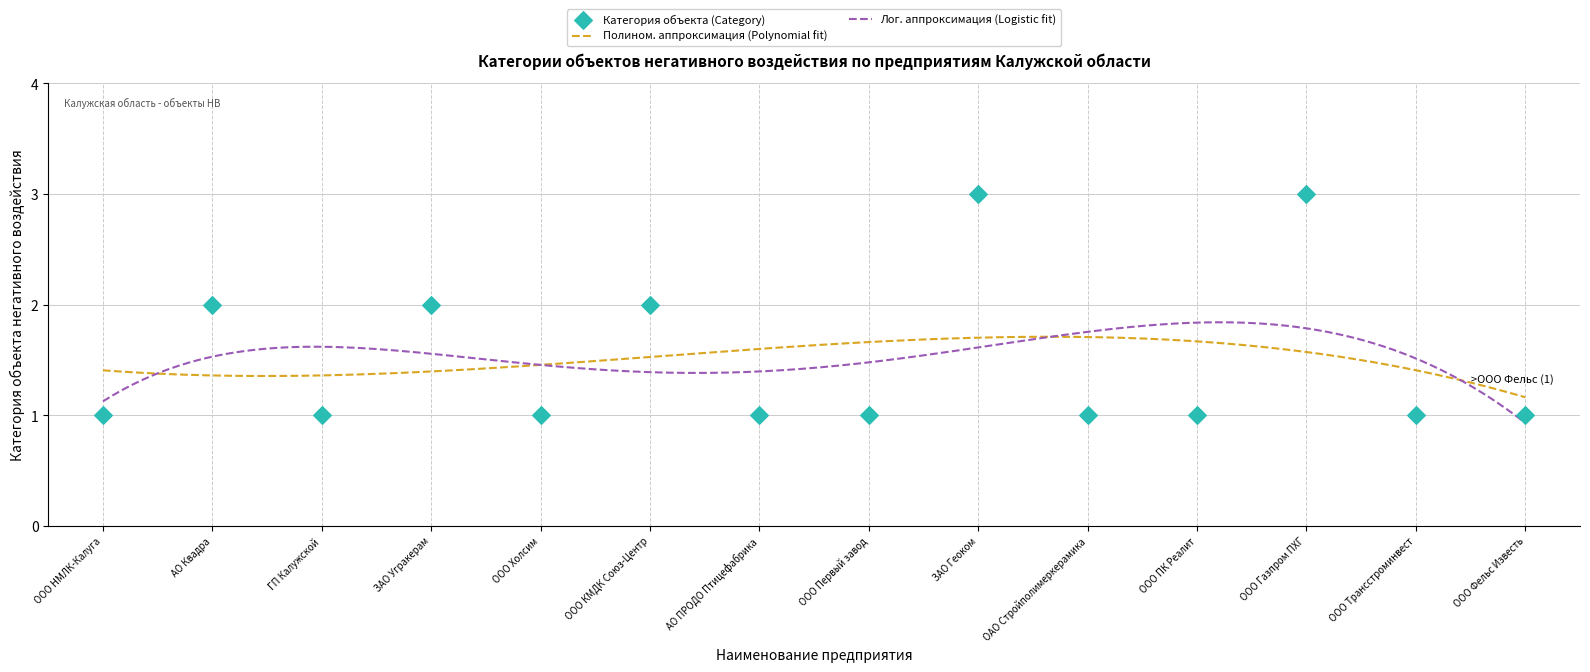

Which has a higher value, ООО ПК Реалит or АО Квадра?

АО Квадра